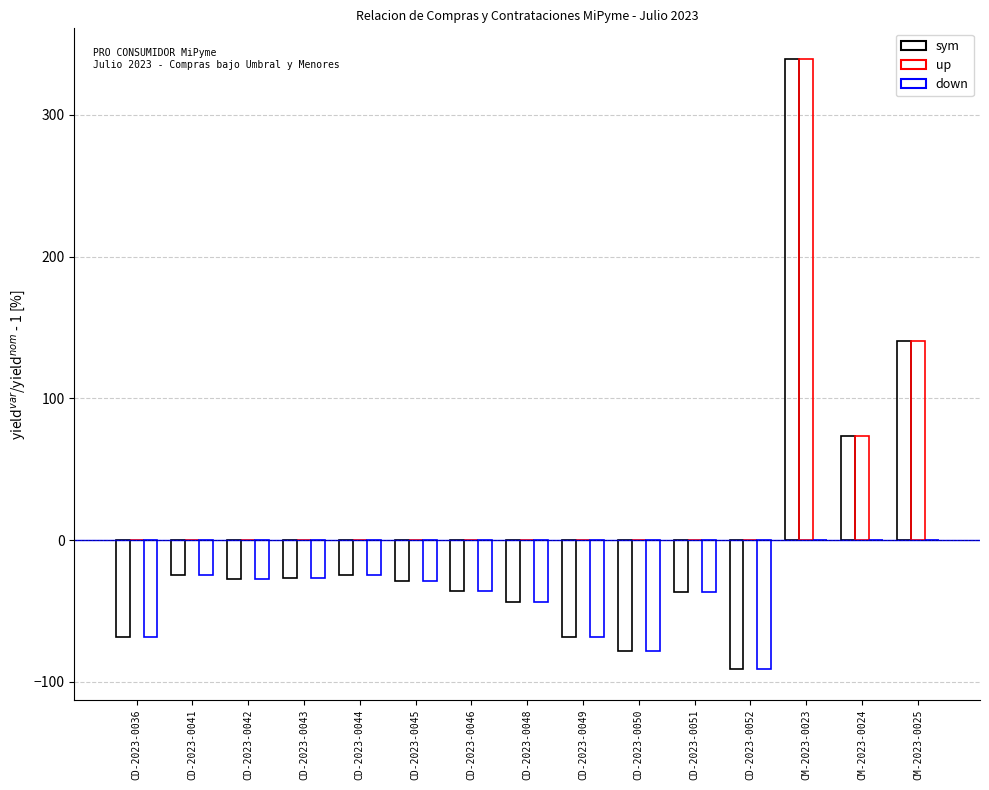

How many groups of bars are there?

15